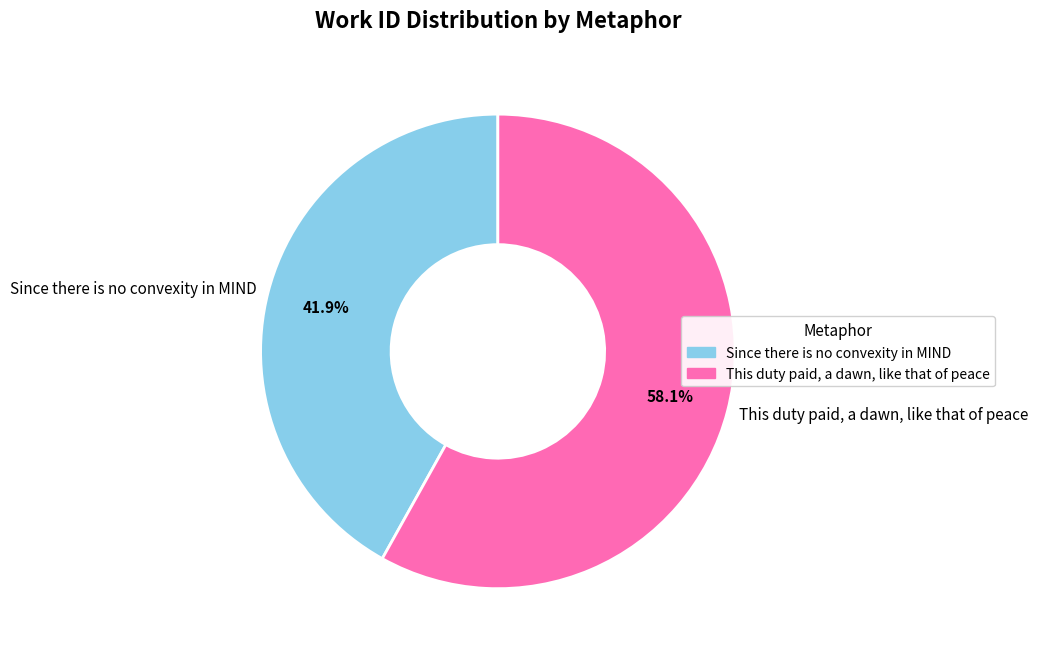

Which category has the smallest portion of the pie?

Since there is no convexity in MIND